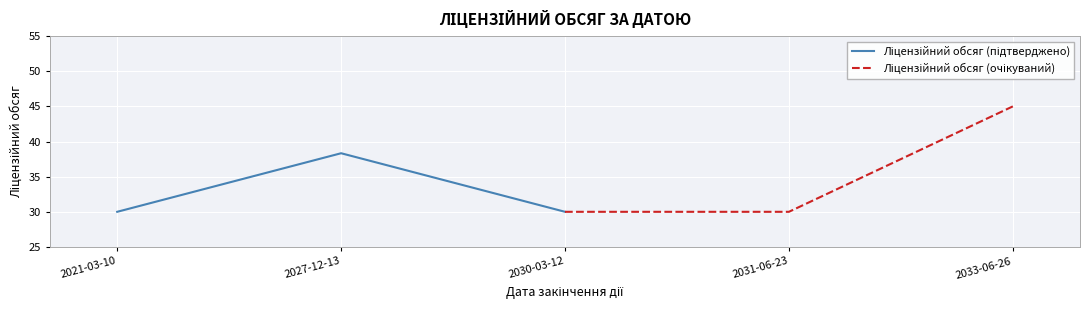

What is the minimum value for Ліцензійний обсяг (очікуваний)?

30.0